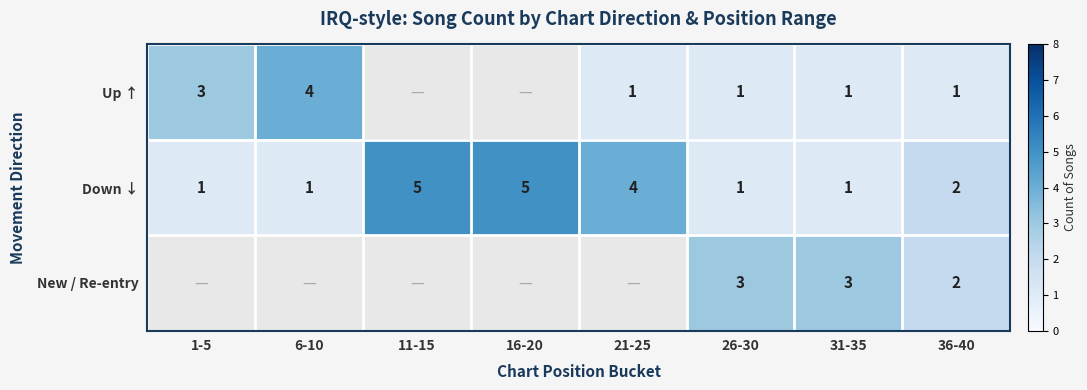

How many Down ↓ values are between 1 and 5?

8